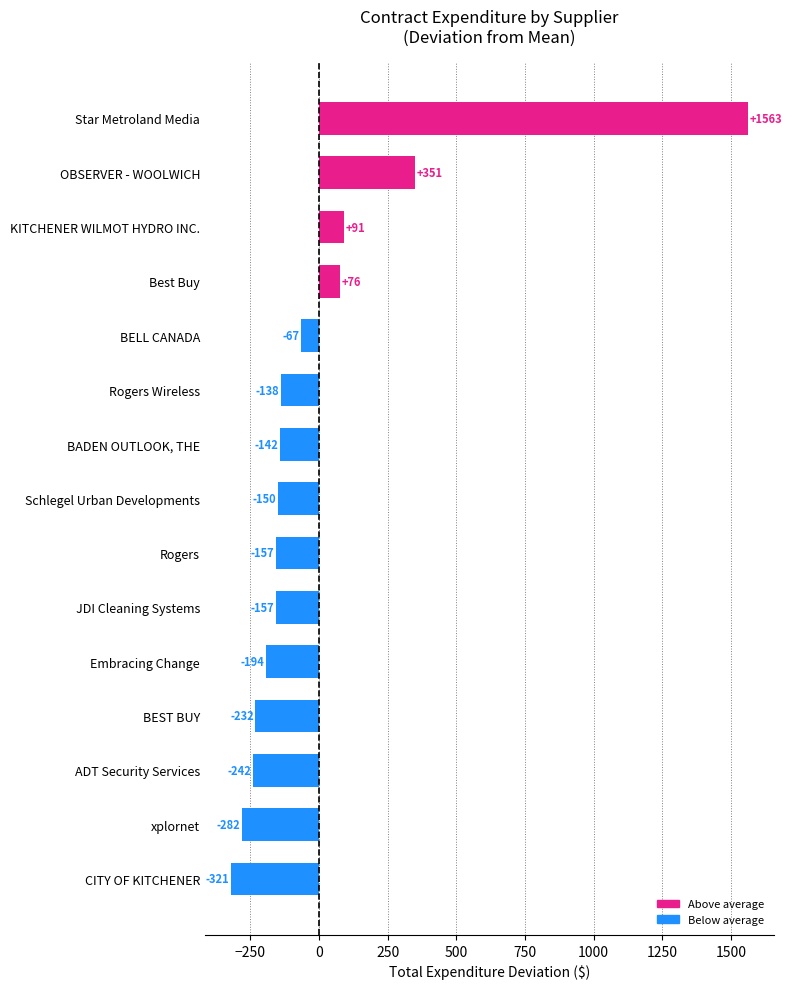

Which label corresponds to the smallest value in the chart?

CITY OF KITCHENER